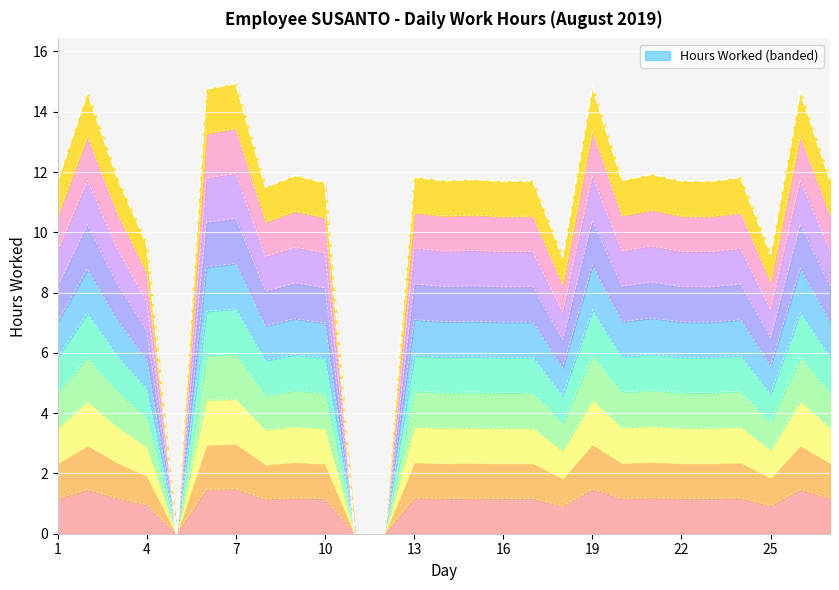

What is the difference between the values at 27 and 8?

0.1